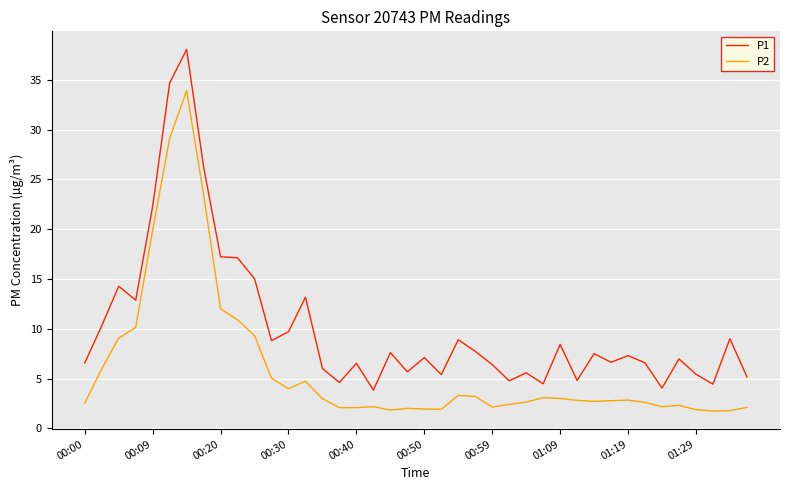

Which series has the widest spread of values?

P1